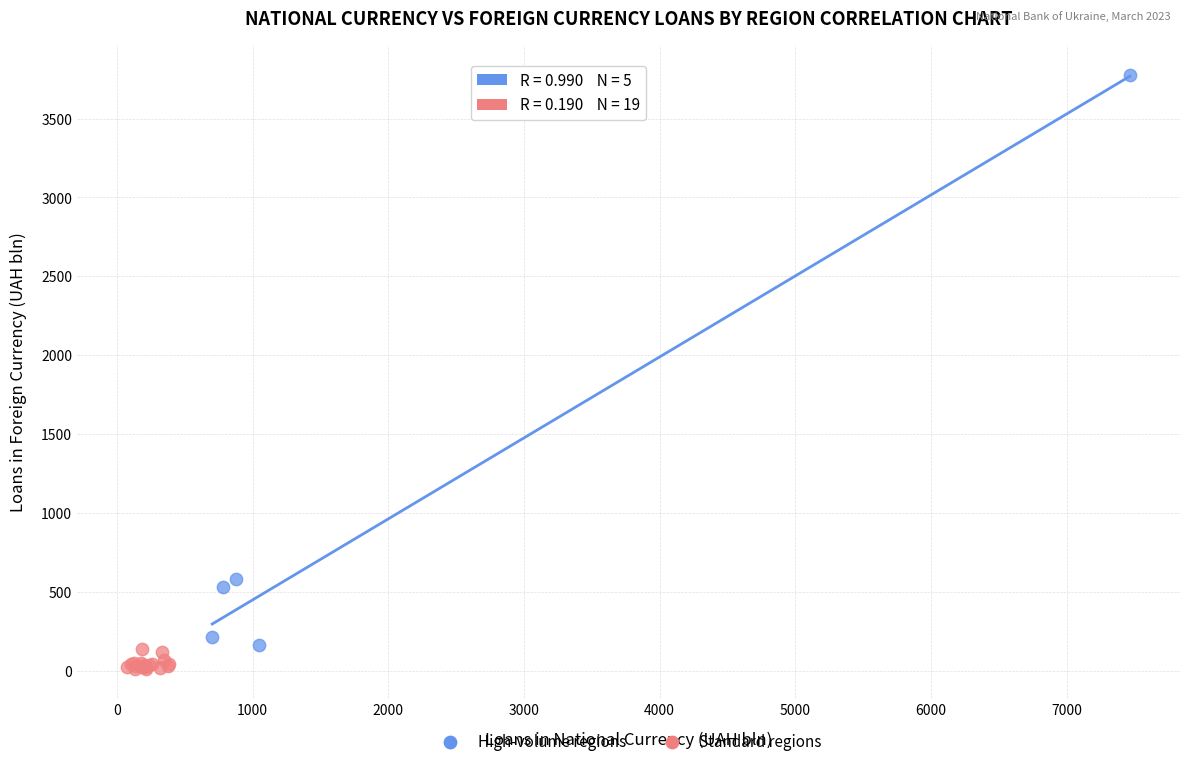

Which series reaches the maximum Y coordinate?

High-volume regions